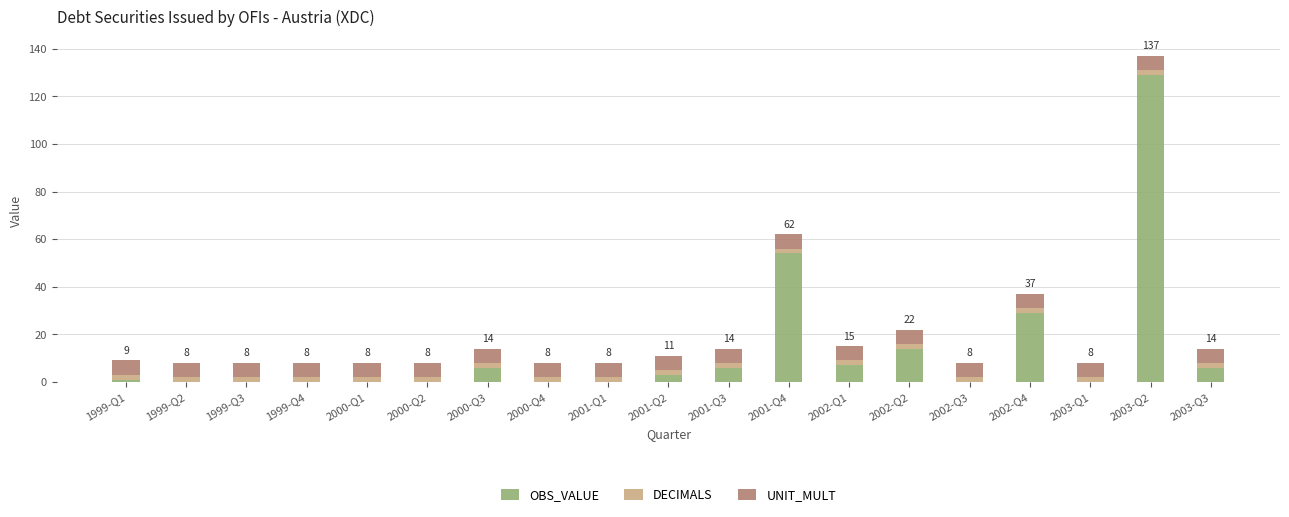

At which category is the sum across all series the highest?

2003-Q2